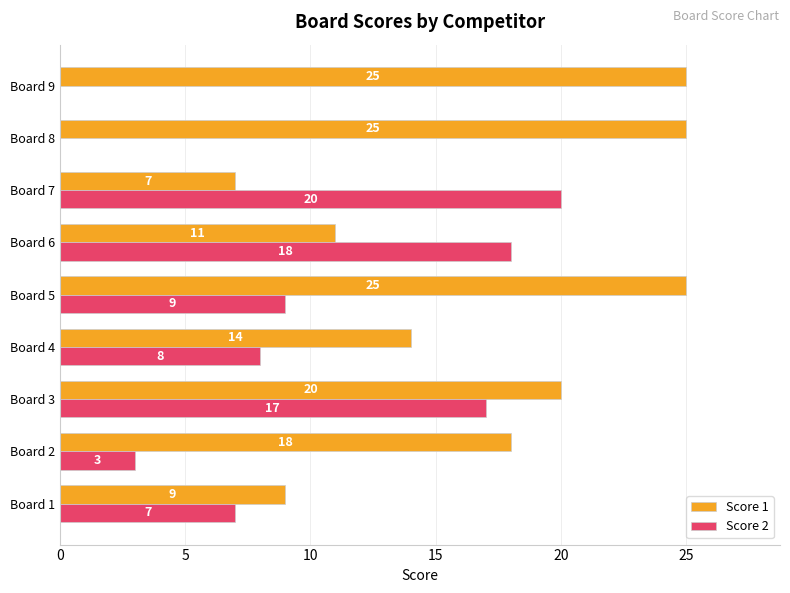

Which series has the largest total across all categories?

Score 1